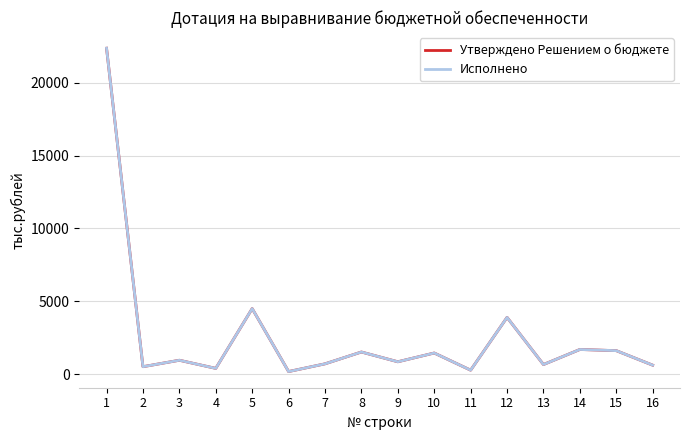

What is the difference between the second highest and minimum values in the Исполнено series?

4324.5